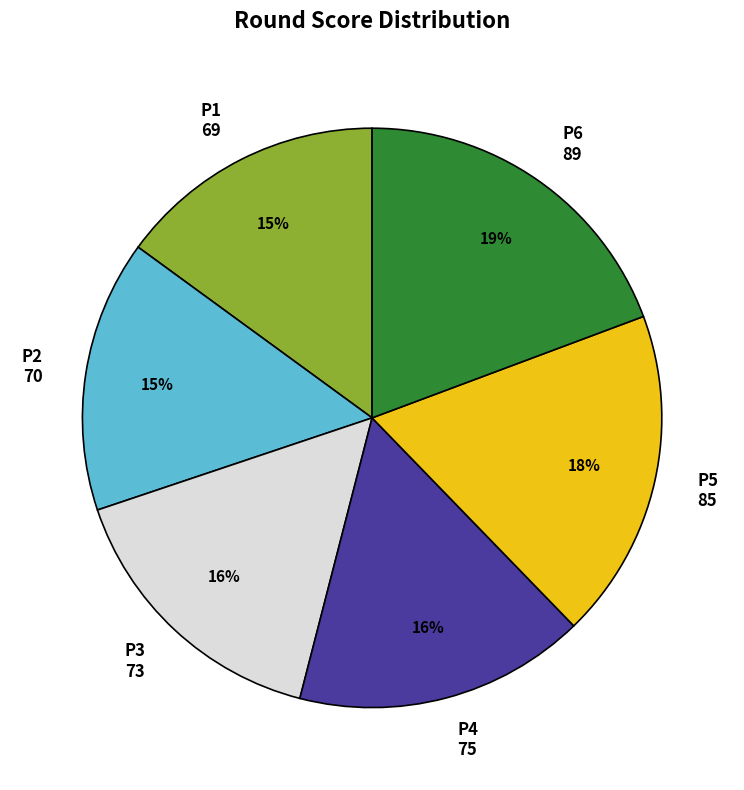

Is there a majority slice in this chart?

No